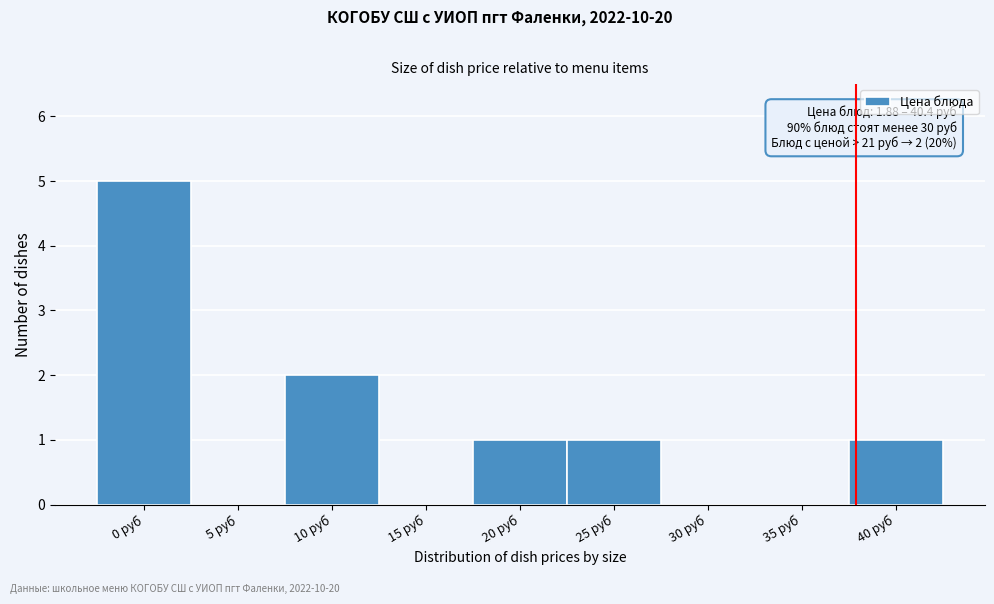

The value at 20 руб is 1. True or false?

True